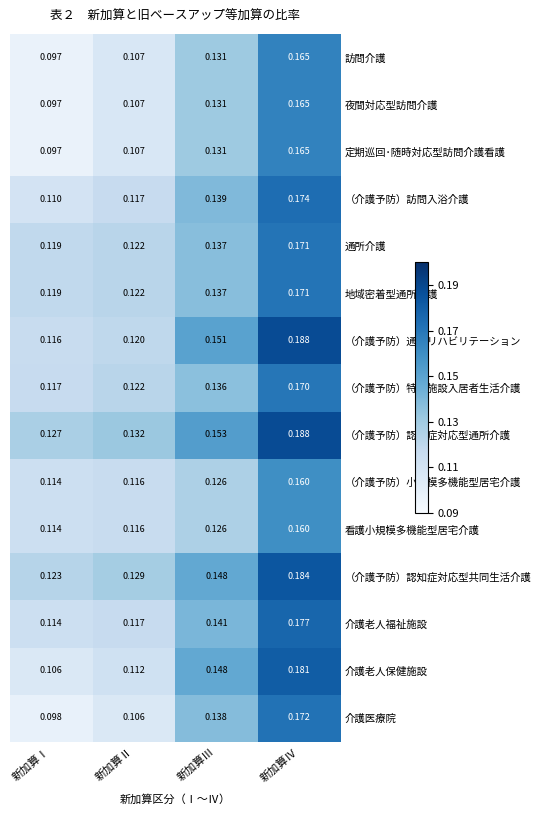

Which series has the largest total across all categories?

（介護予防）認知症対応型通所介護